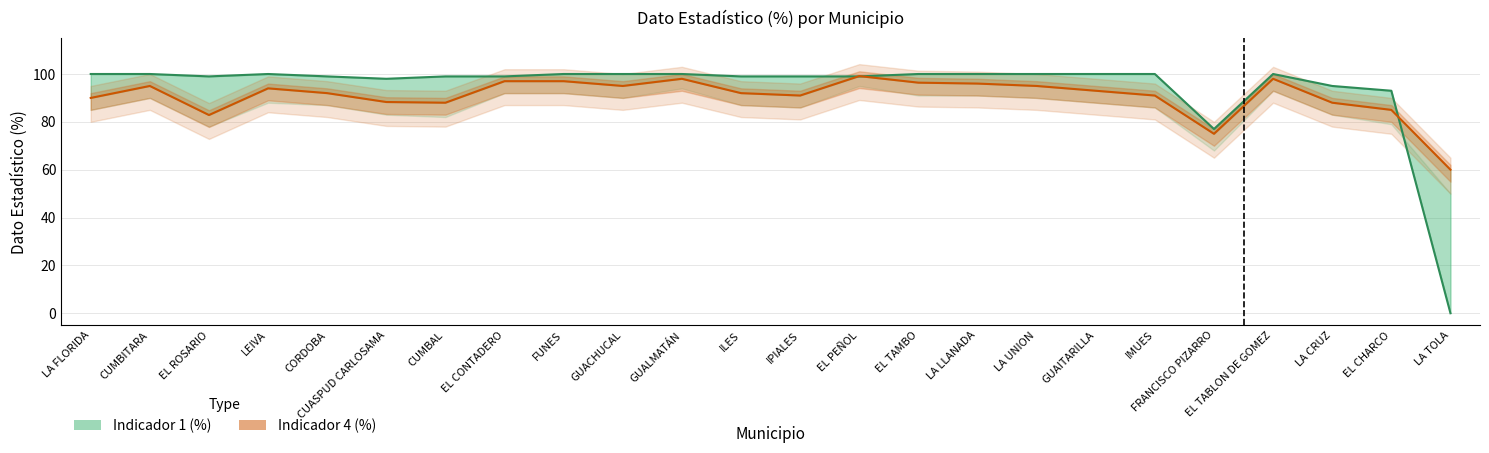

At which label does Indicador 1 (%) reach its peak?

LA FLORIDA